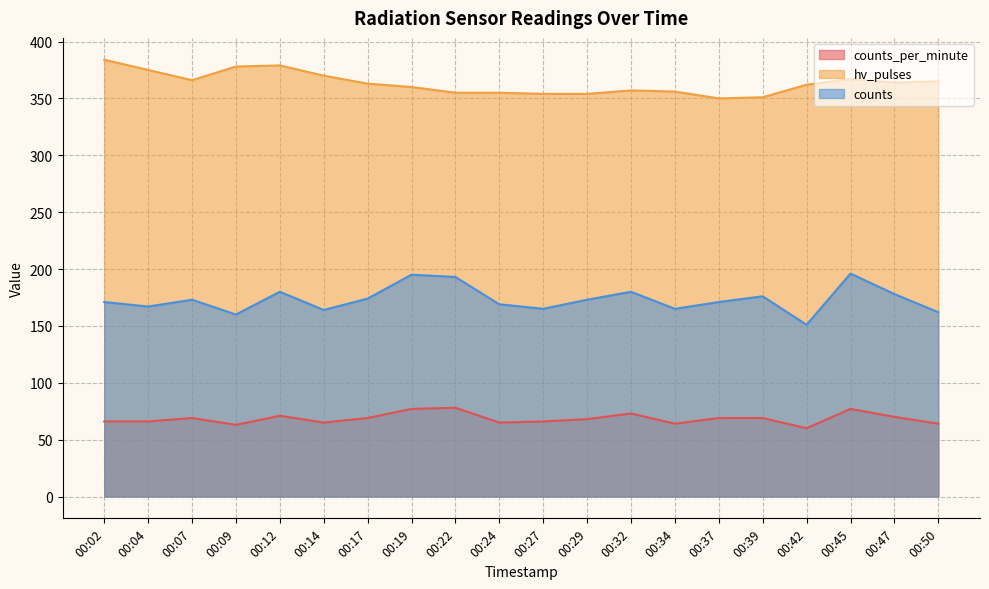

Count the number of data series in this chart.

3